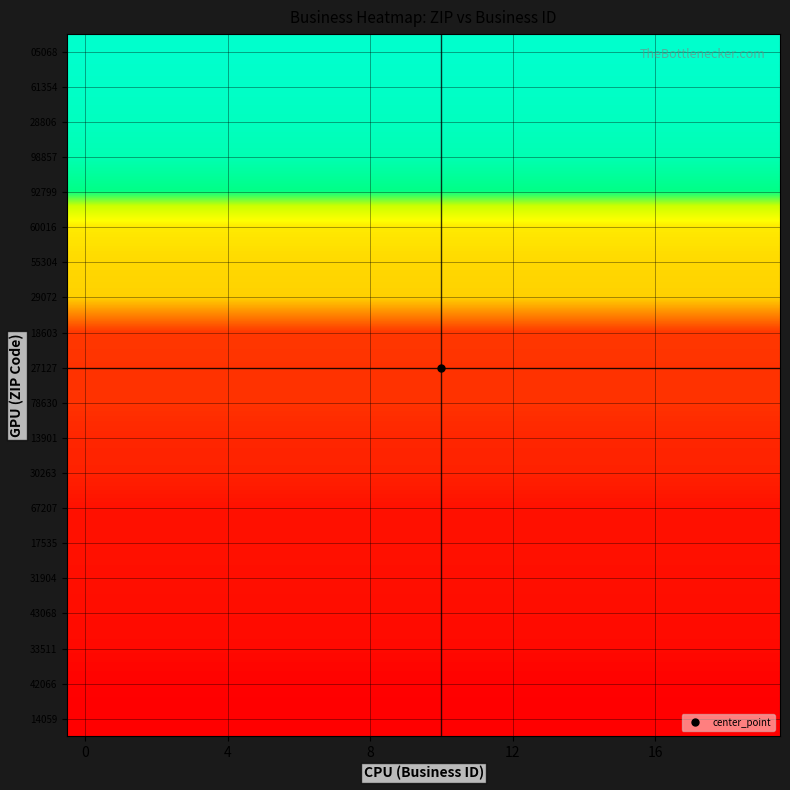

At how many categories does at least one series exceed 331557?

20